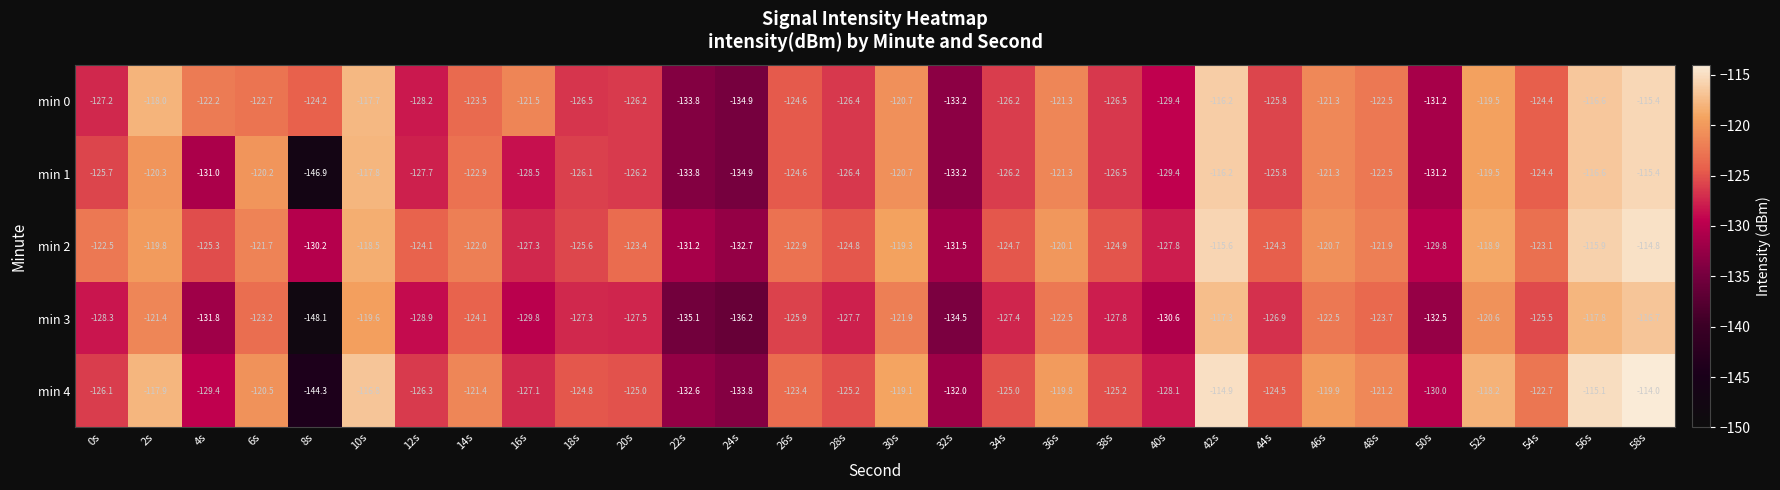

Rank the categories by min 2 value from lowest to highest.

24s, 32s, 22s, 8s, 50s, 40s, 16s, 18s, 4s, 38s, 28s, 34s, 44s, 12s, 20s, 54s, 26s, 0s, 14s, 48s, 6s, 46s, 36s, 2s, 30s, 52s, 10s, 56s, 42s, 58s